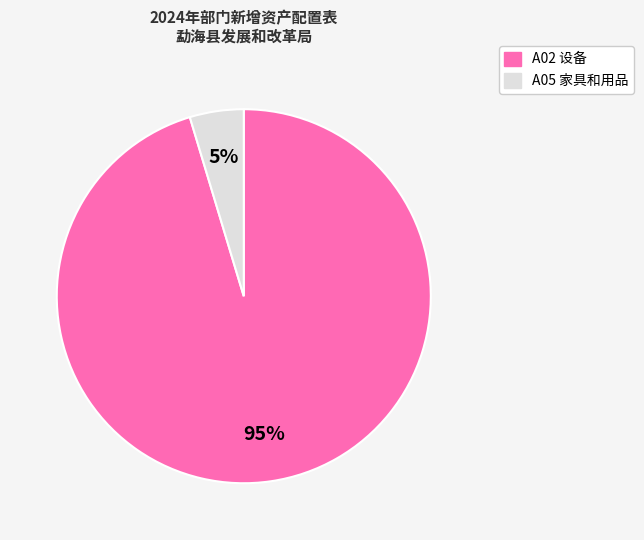

To the nearest percent, what is the average slice percentage?

50%